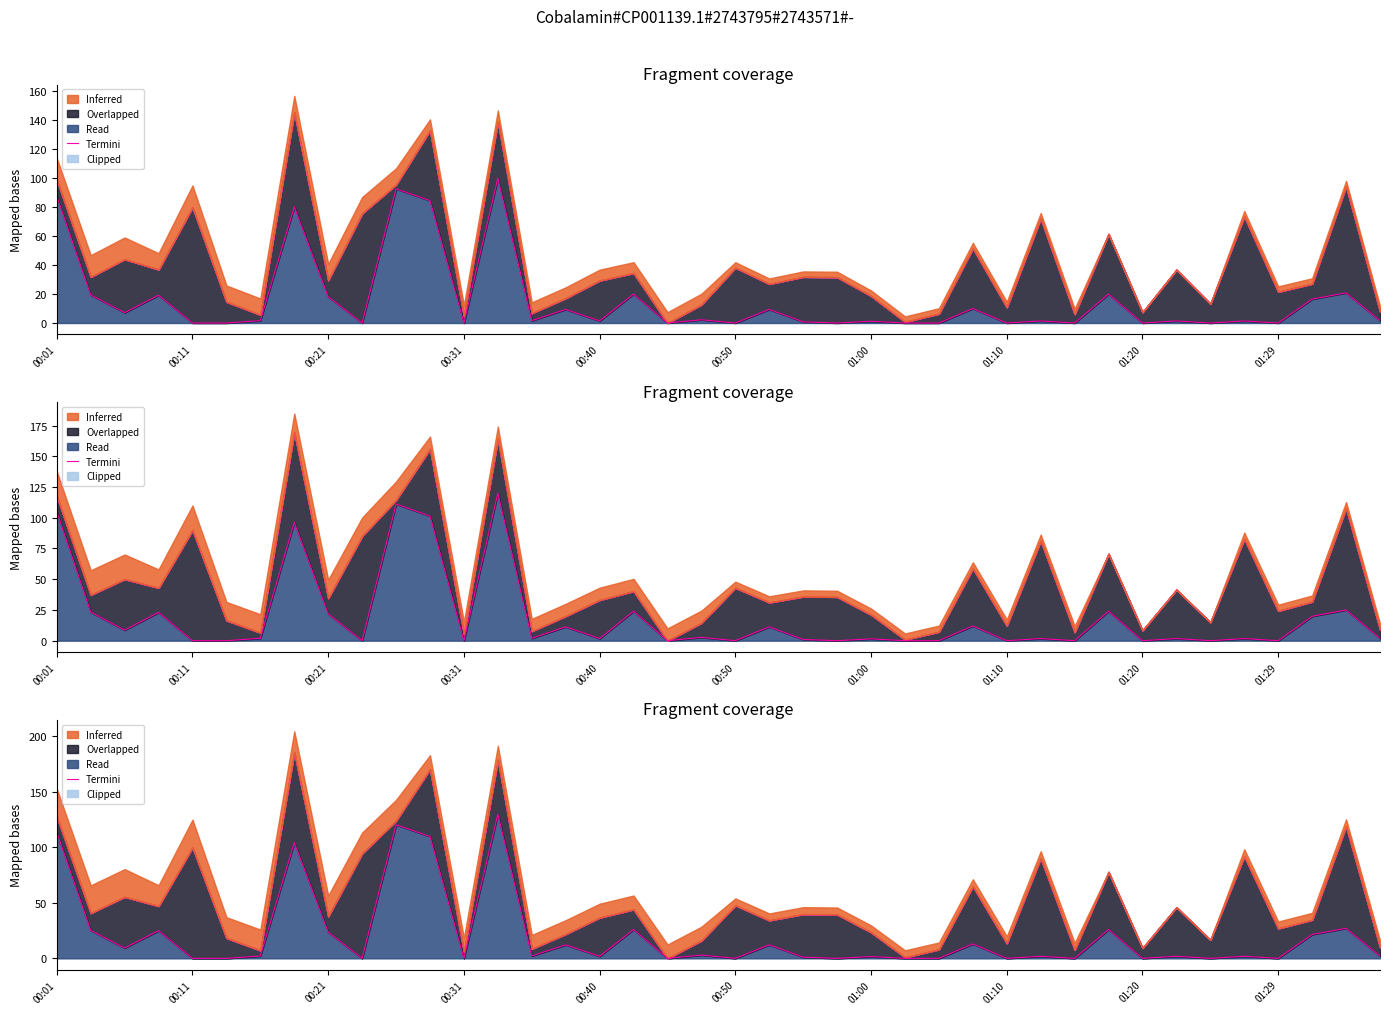

How many points are lower than both their immediate neighbors (excluding endpoints)?

13